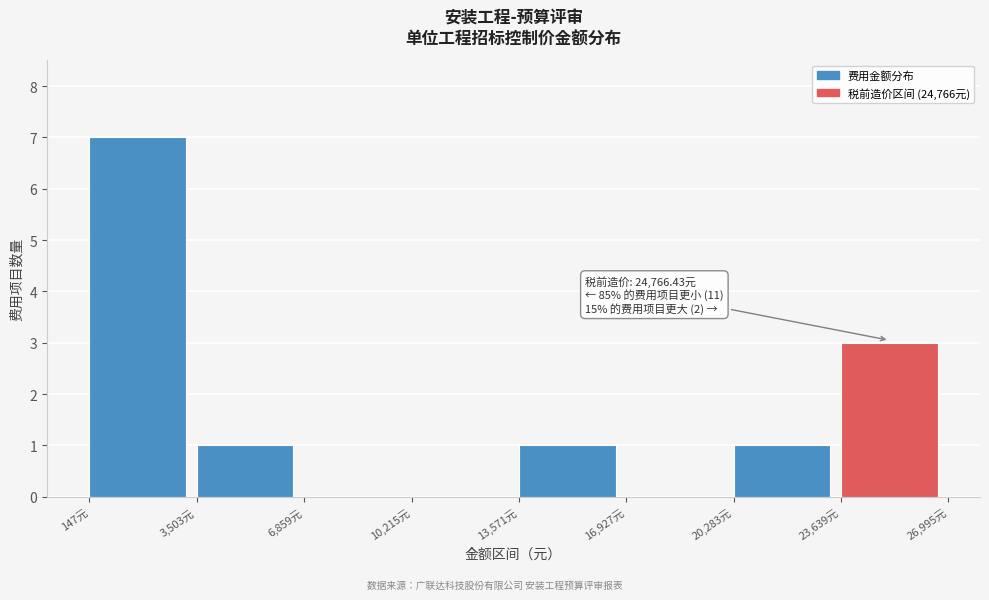

Over which range of the x-axis is the bar tallest?

0 to 3500